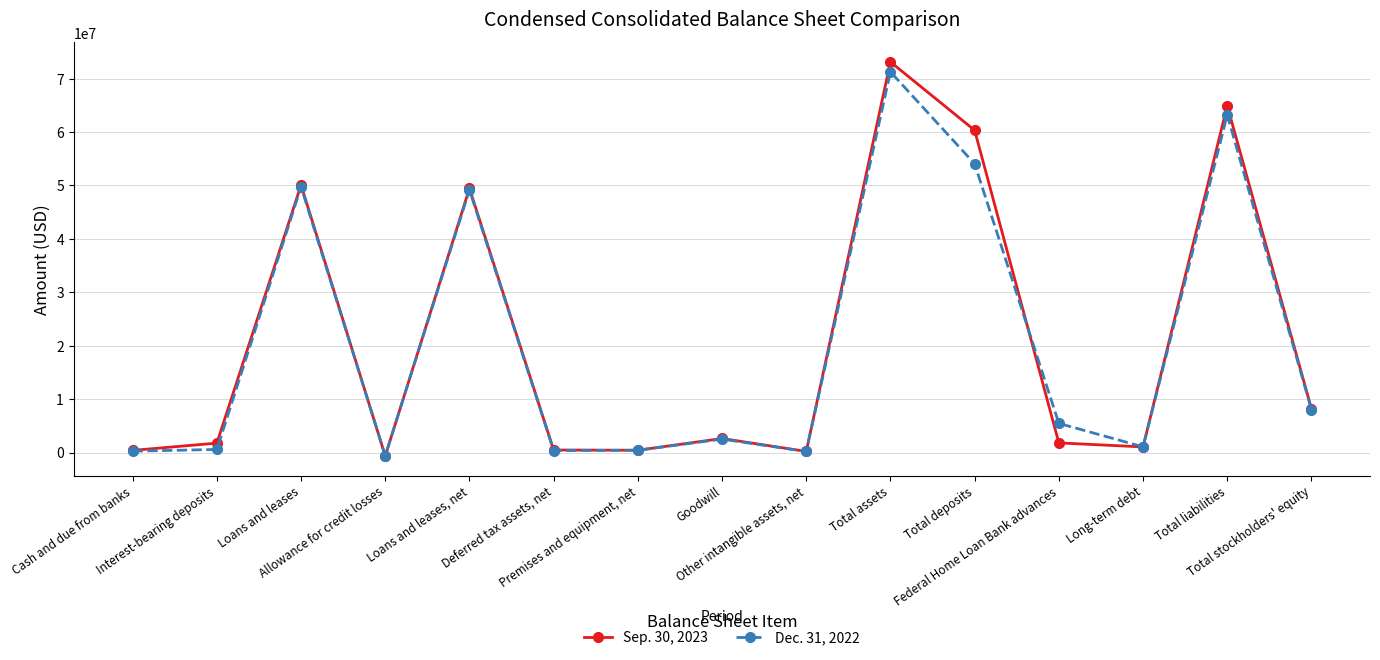

List the series in order of their overall mean, lowest first.

Dec. 31, 2022, Sep. 30, 2023